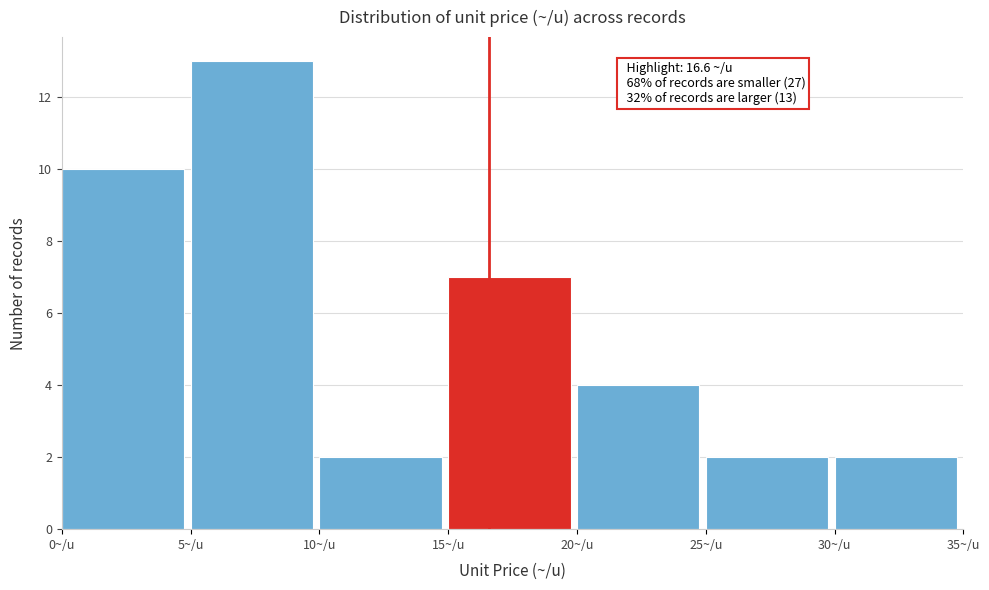

Which range on the x-axis has the tallest bar?

5 to 10